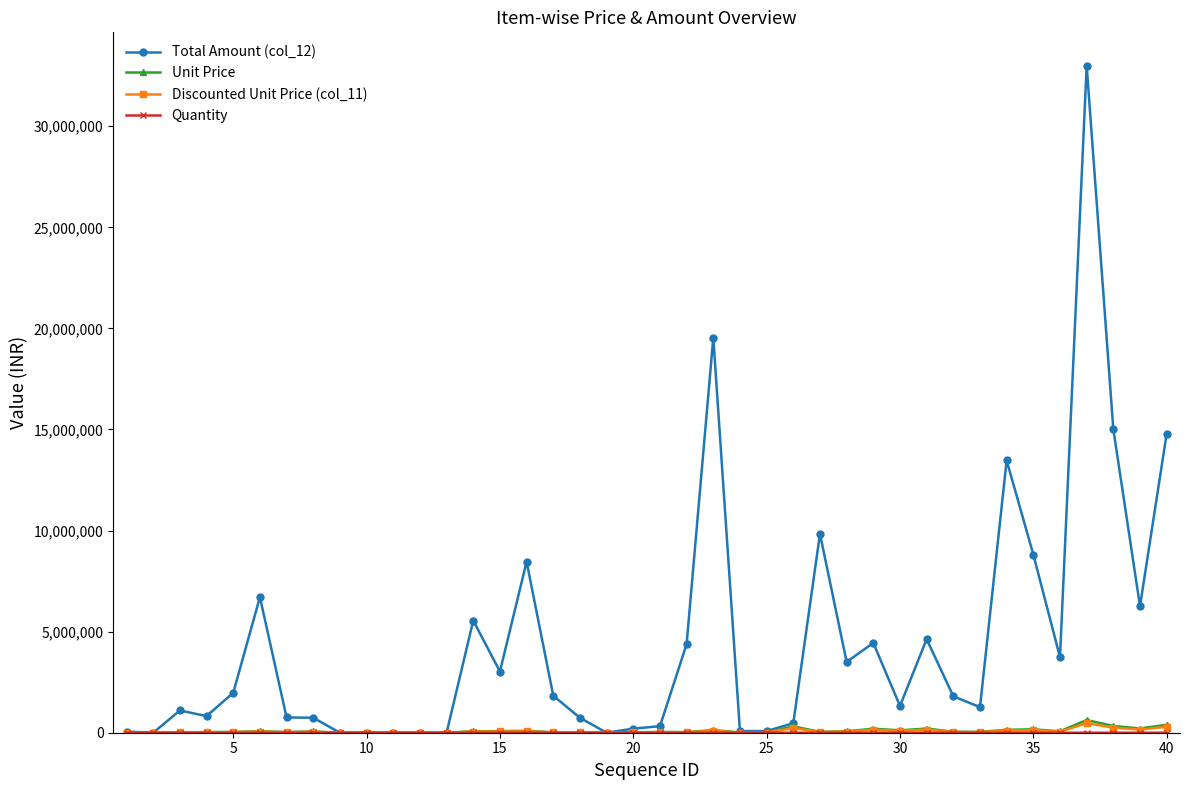

What is the average value of the Total Amount (col_12) series?

4468158.9